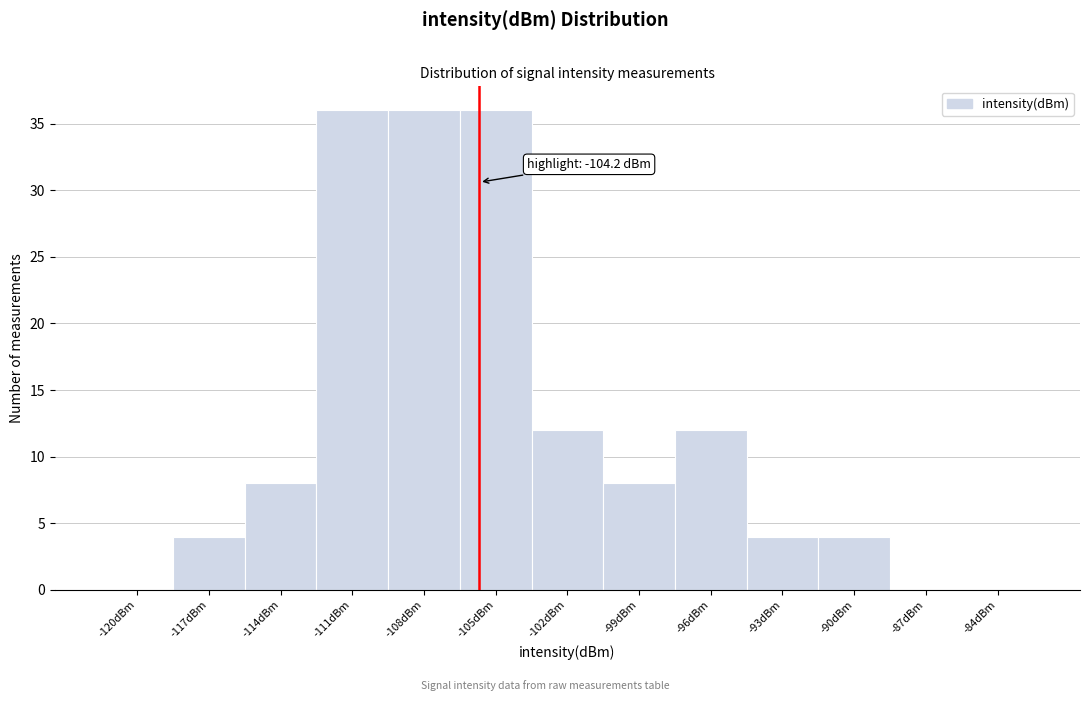

Reading left to right, extract all data points from this chart.

-120dBm=0	-117dBm=4	-114dBm=8	-111dBm=36	-108dBm=36	-105dBm=36	-102dBm=12	-99dBm=8	-96dBm=12	-93dBm=4	-90dBm=4	-87dBm=0	-84dBm=0